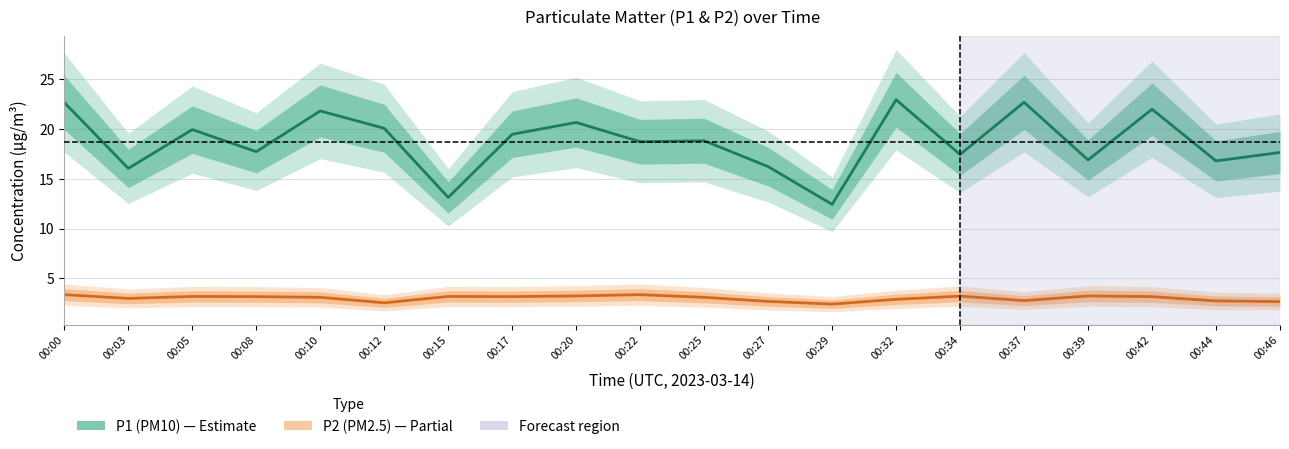

Which category has the highest value across all series?

00:32